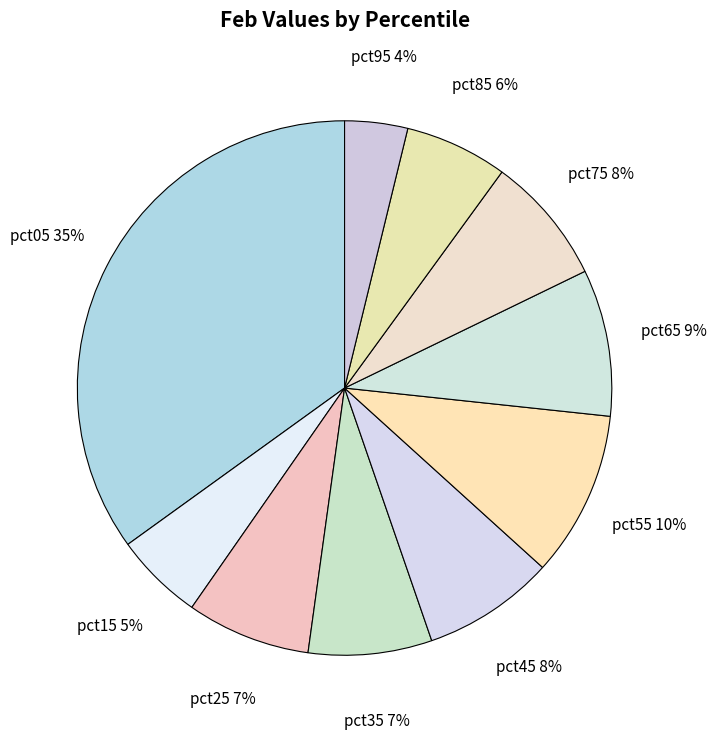

To the nearest percent, what is the difference between the pct25 and pct85 slice percentages?

1%